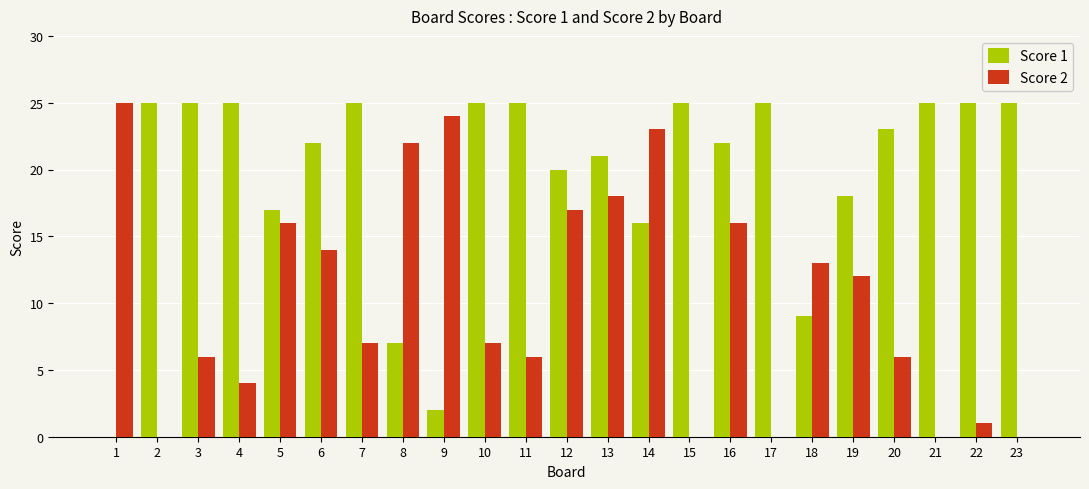

Is it true that Score 1 equals 0 at 1?

True